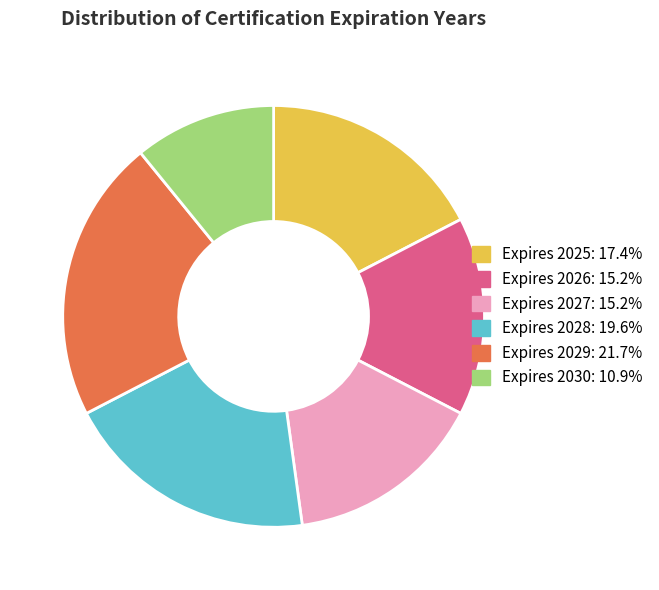

Which slice is the largest?

Expires 2029